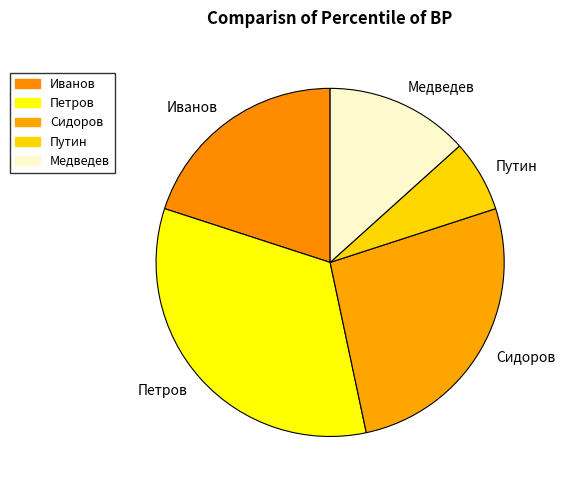

What is the ratio of the value at Медведев to the value at Иванов?

0.7